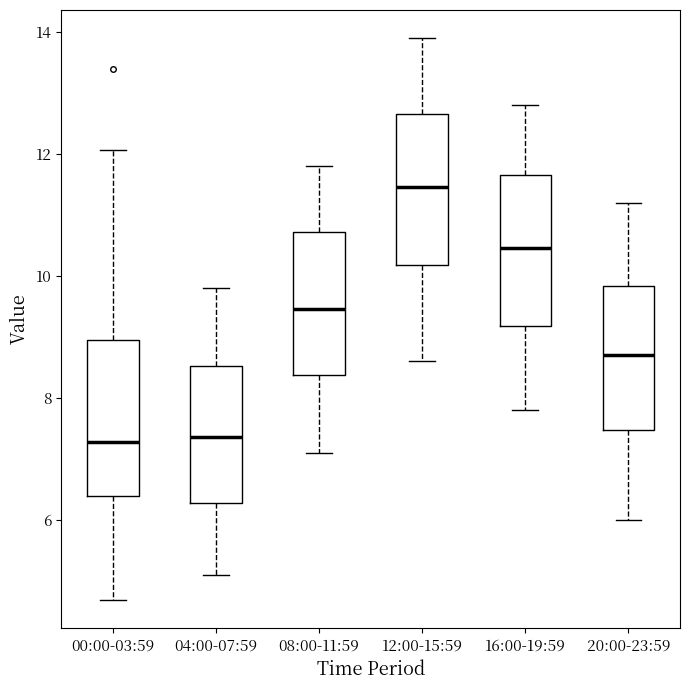

Where does the median line of the box for 08:00-11:59 sit on the y-axis? The values are not printed on the chart, so give them approximately, as read against the axis.

9.4